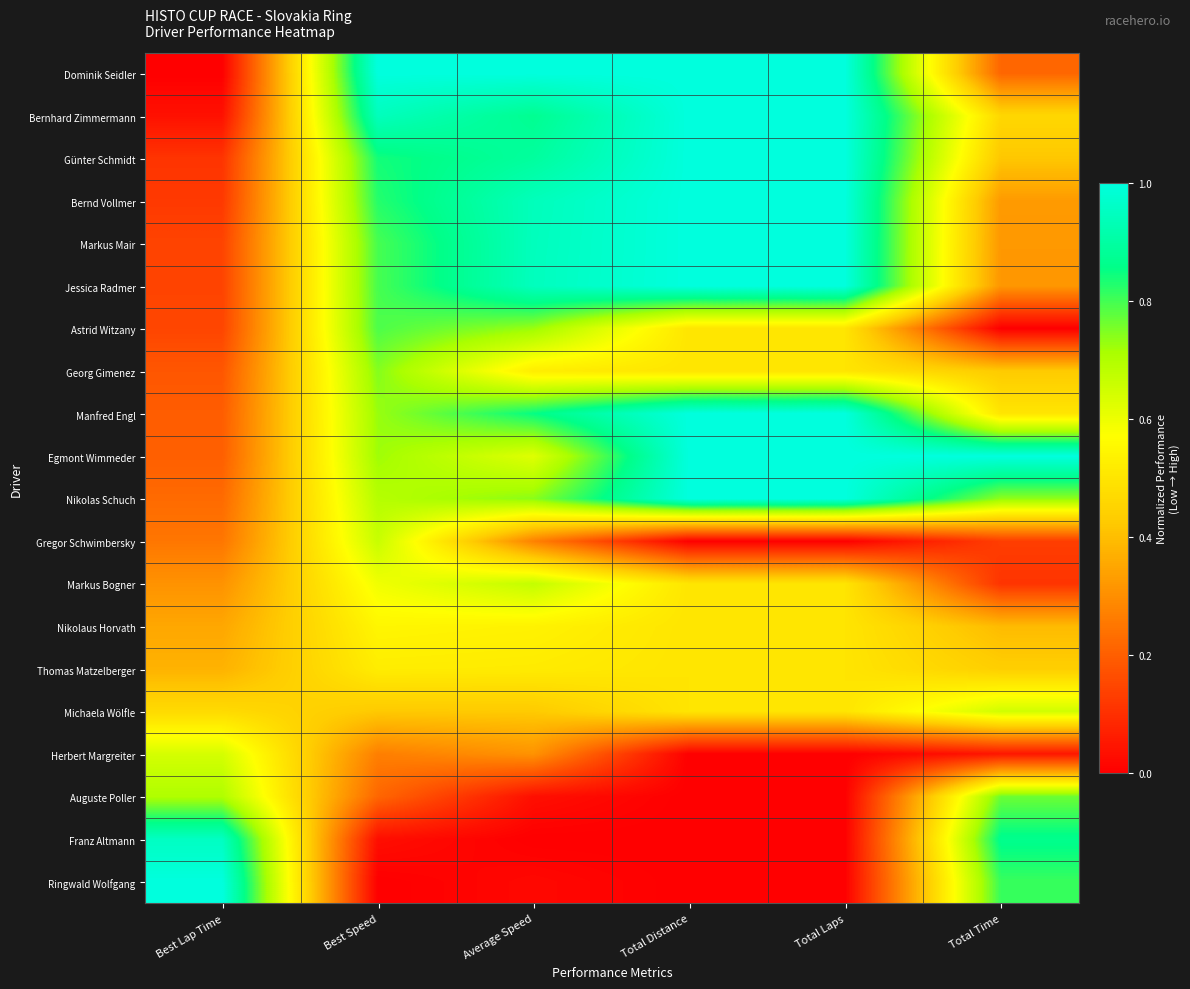

At how many categories does at least one series exceed 0?

6